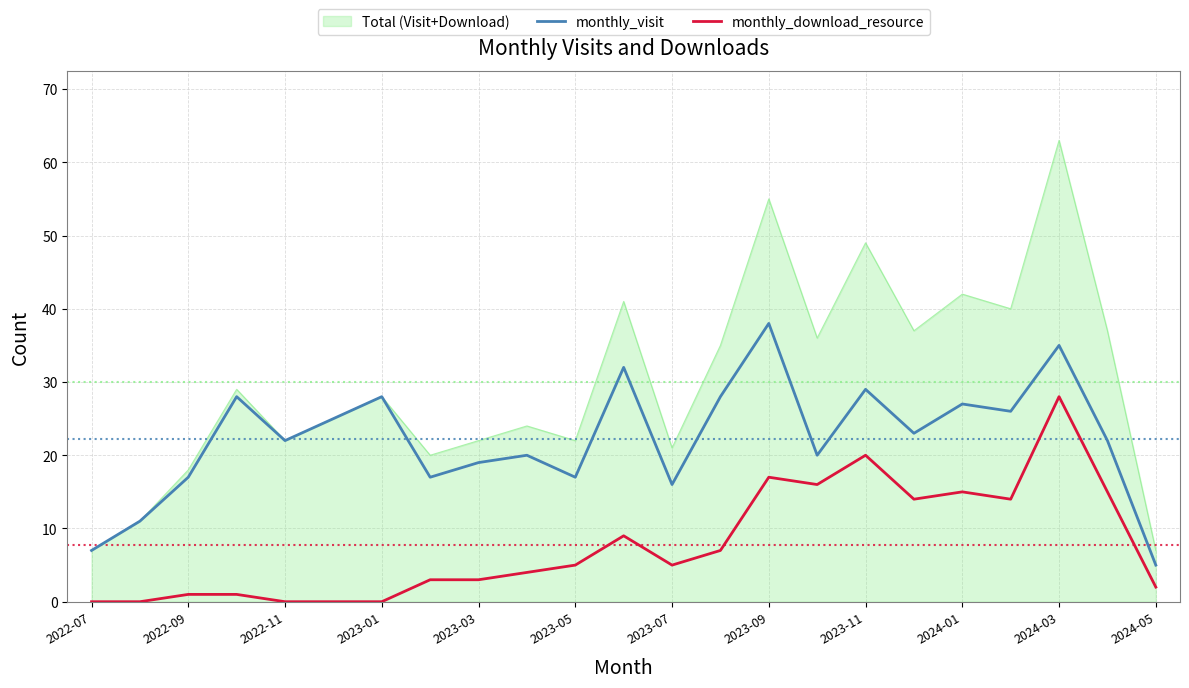

Rank the series by their average value, from highest to lowest.

Total (Visit+Download), monthly_visit, monthly_download_resource